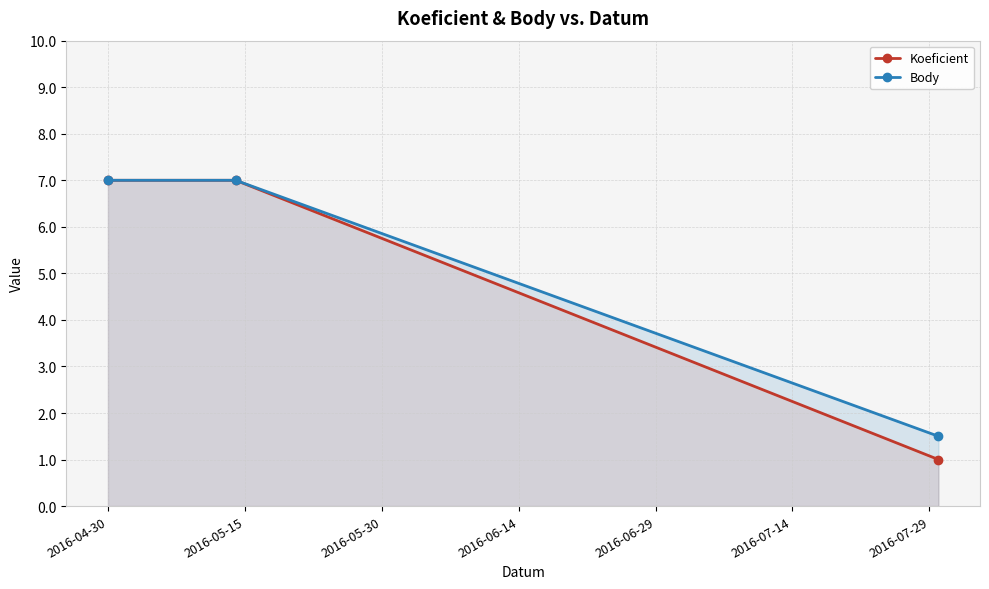

What is the minimum value for Koeficient?

1.0